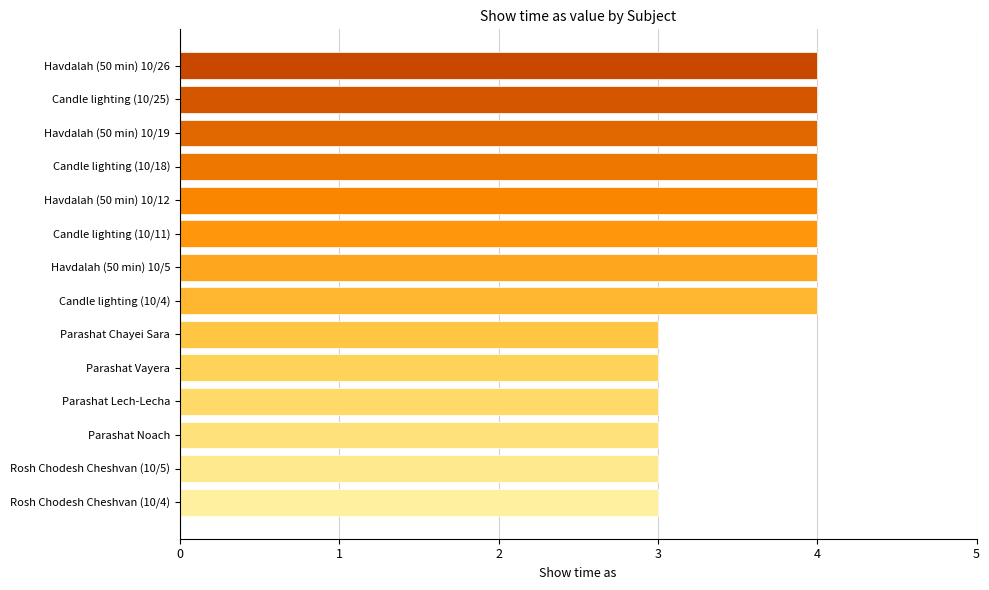

What is the minimum value shown in the chart?

3